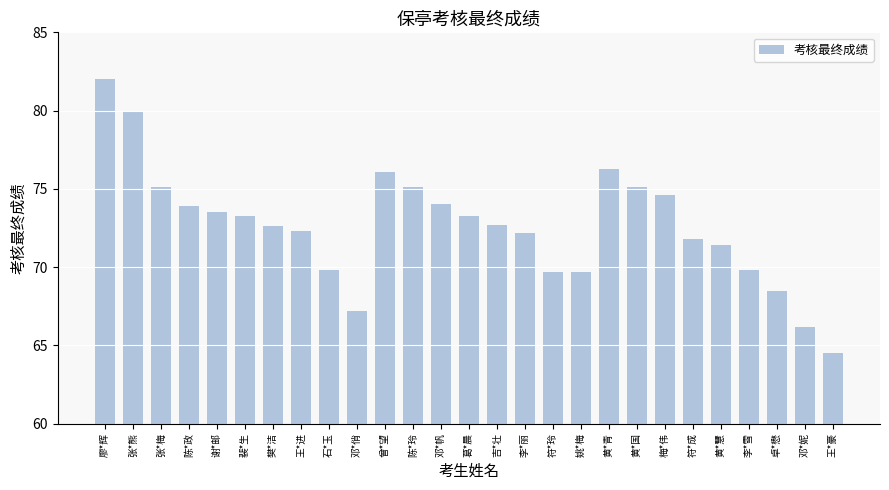

What position from the right is 黄*国?

8